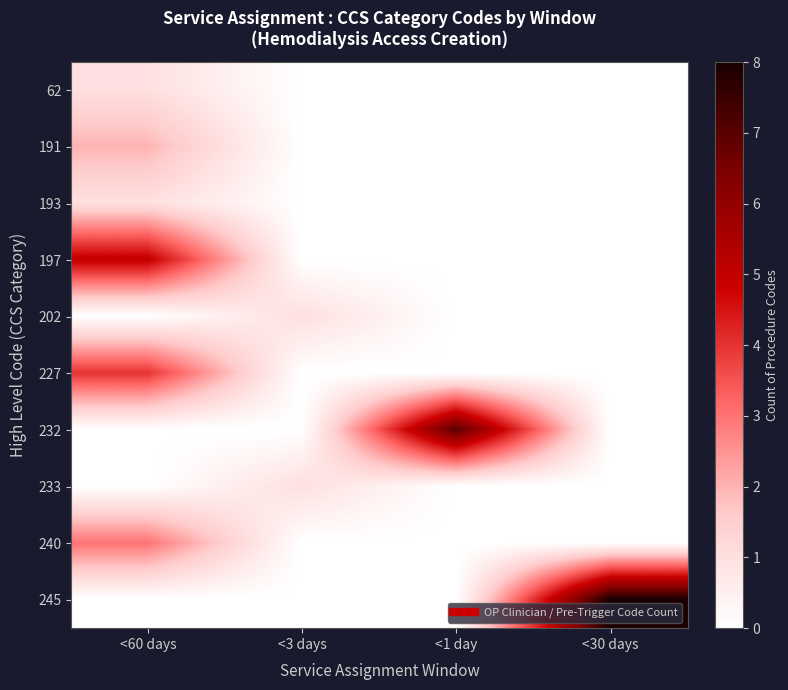

Rank the series by their maximum value, from highest to lowest.

245, 232, 197, 227, 240, 191, 62, 193, 202, 233